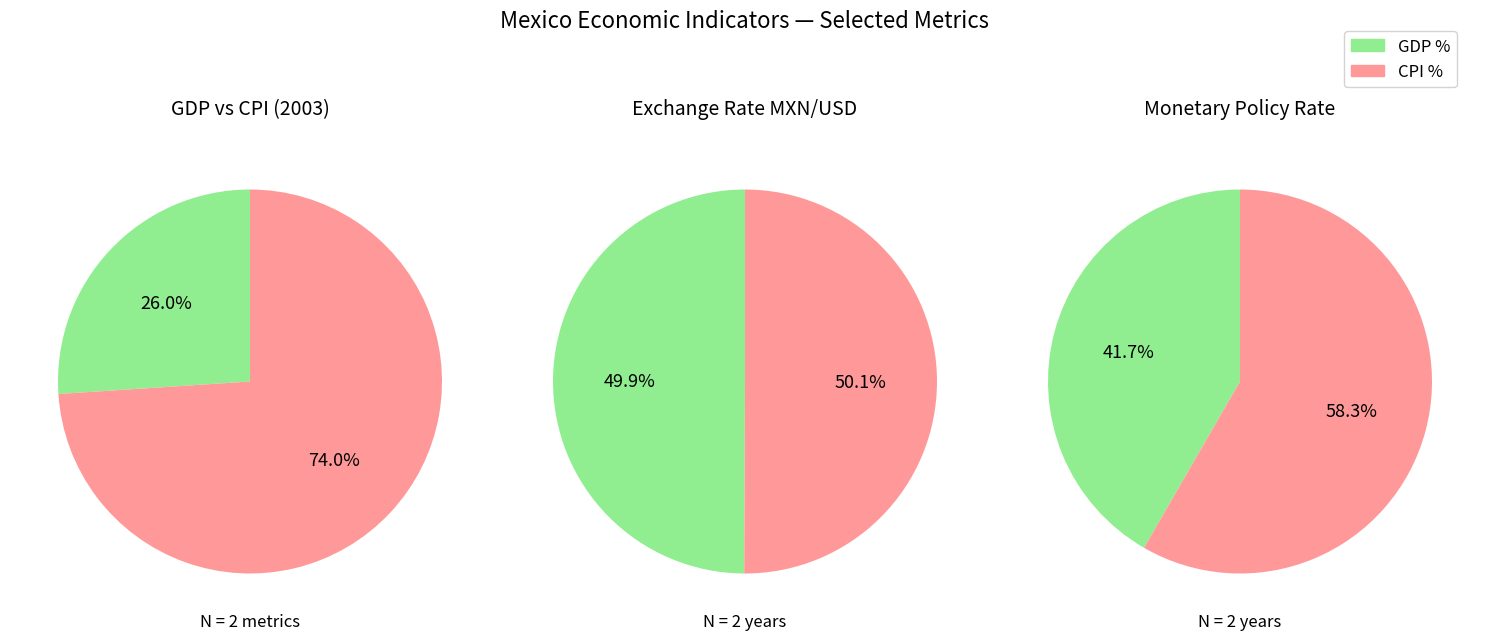

Combined, do CPI % and Monetary Policy Rate - % account for over 50%?

No